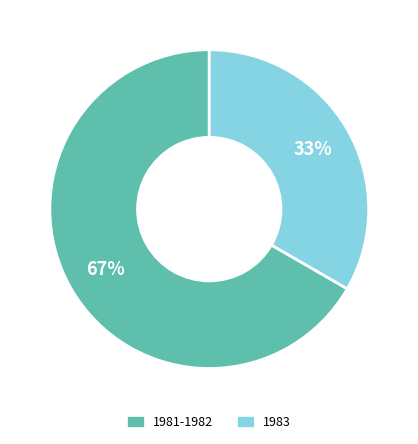

Does any single category account for the majority?

Yes